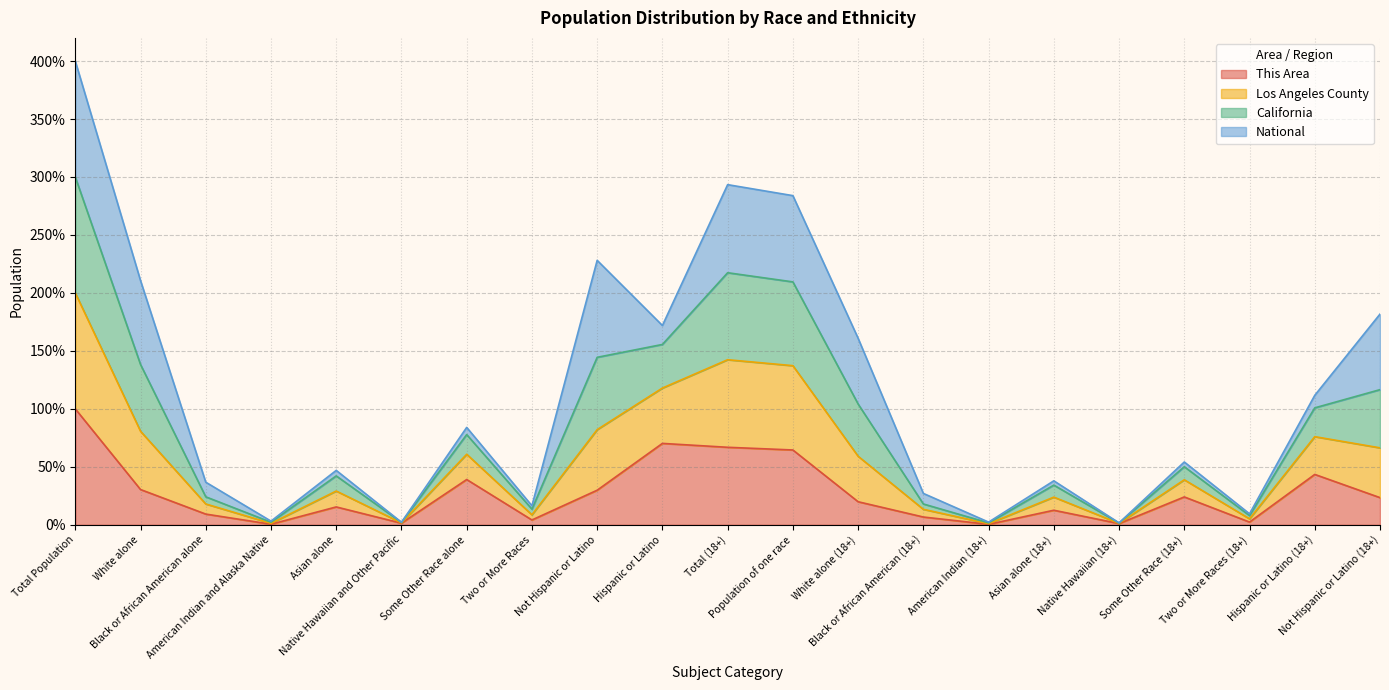

How many interior local peaks does the Los Angeles County series have?

6